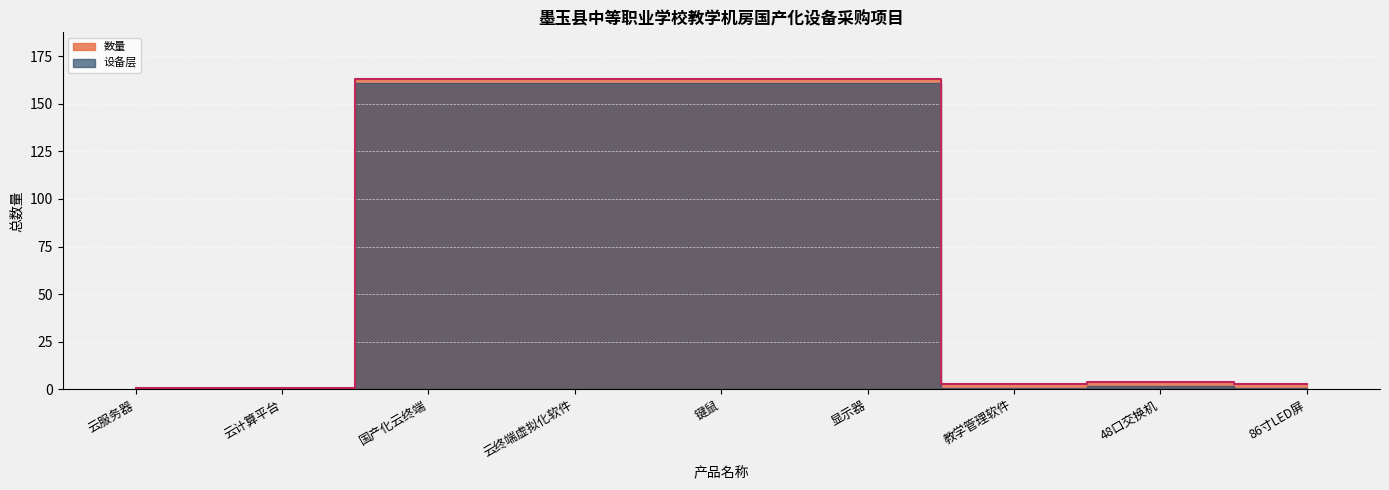

Which label corresponds to the largest value in the chart?

国产化云终端